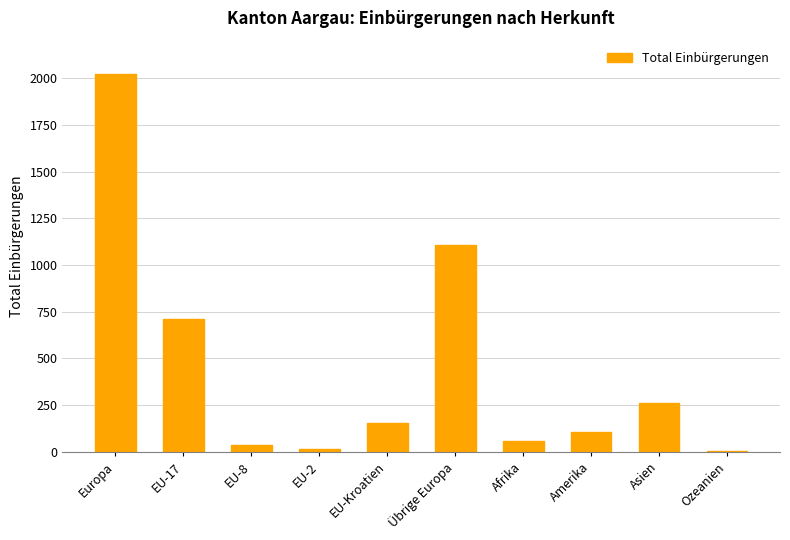

What is the ratio of the value at EU-Kroatien to the value at EU-2?

10.3